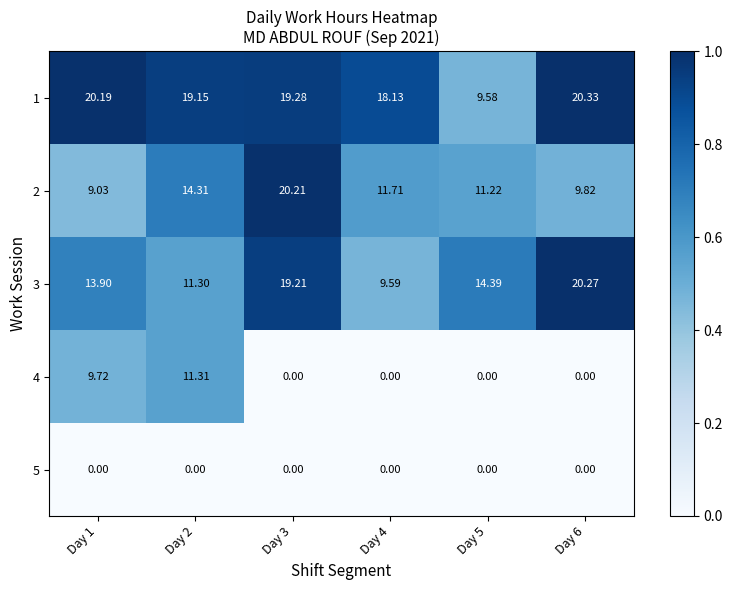

Is the value of 4 at Day 1 greater than the value of 1 at Day 2?

No